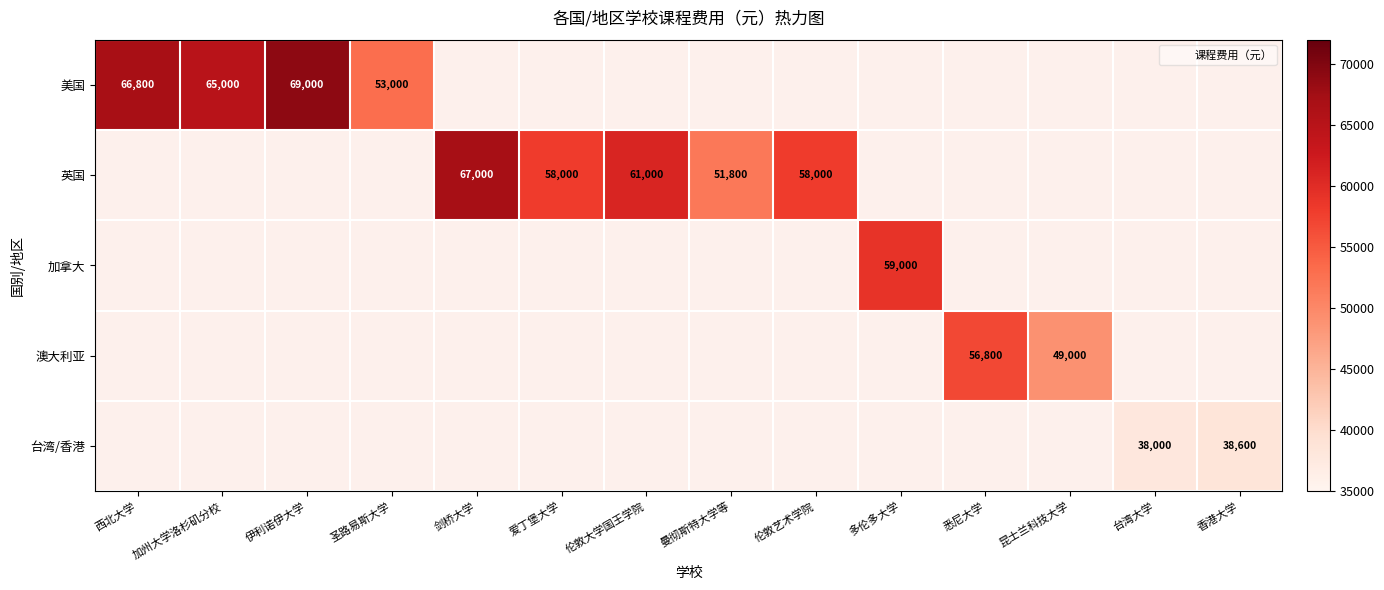

At which category does the chart reach its minimum across all series?

台湾大学